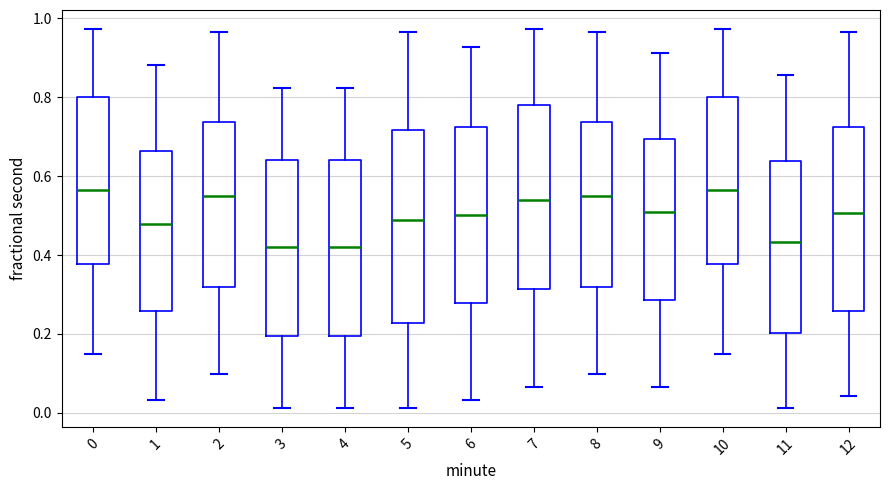

Reading left to right, read every box against the y-axis: the position of its median line, the range the box covers, and the ends of its whiskers. The values are not printed on the chart, so give them approximately, as read against the axis.

0: median 0.56, box 0.38 to 0.80, whiskers 0.14 to 0.98
1: median 0.48, box 0.26 to 0.66, whiskers 0.04 to 0.88
2: median 0.56, box 0.32 to 0.74, whiskers 0.10 to 0.96
3: median 0.42, box 0.20 to 0.64, whiskers 0.02 to 0.82
4: median 0.42, box 0.20 to 0.64, whiskers 0.02 to 0.82
5: median 0.48, box 0.22 to 0.72, whiskers 0.02 to 0.96
6: median 0.50, box 0.28 to 0.72, whiskers 0.04 to 0.92
7: median 0.54, box 0.32 to 0.78, whiskers 0.06 to 0.98
8: median 0.56, box 0.32 to 0.74, whiskers 0.10 to 0.96
9: median 0.50, box 0.28 to 0.70, whiskers 0.06 to 0.92
10: median 0.56, box 0.38 to 0.80, whiskers 0.14 to 0.98
11: median 0.44, box 0.20 to 0.64, whiskers 0.02 to 0.86
12: median 0.50, box 0.26 to 0.72, whiskers 0.04 to 0.96